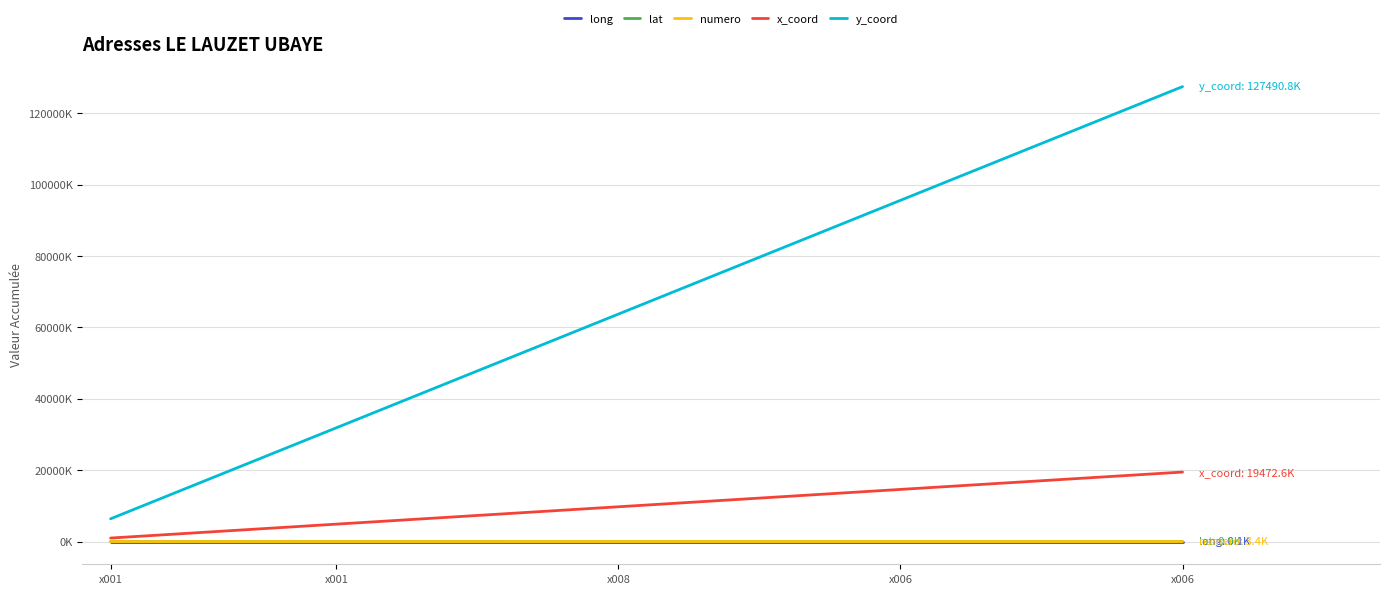

What are all the series names shown in the legend?

long, lat, numero, x_coord, y_coord